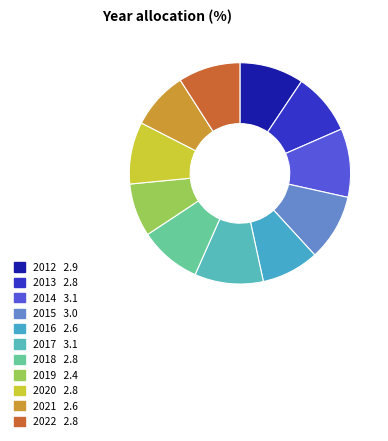

How many slices are in this pie chart?

11